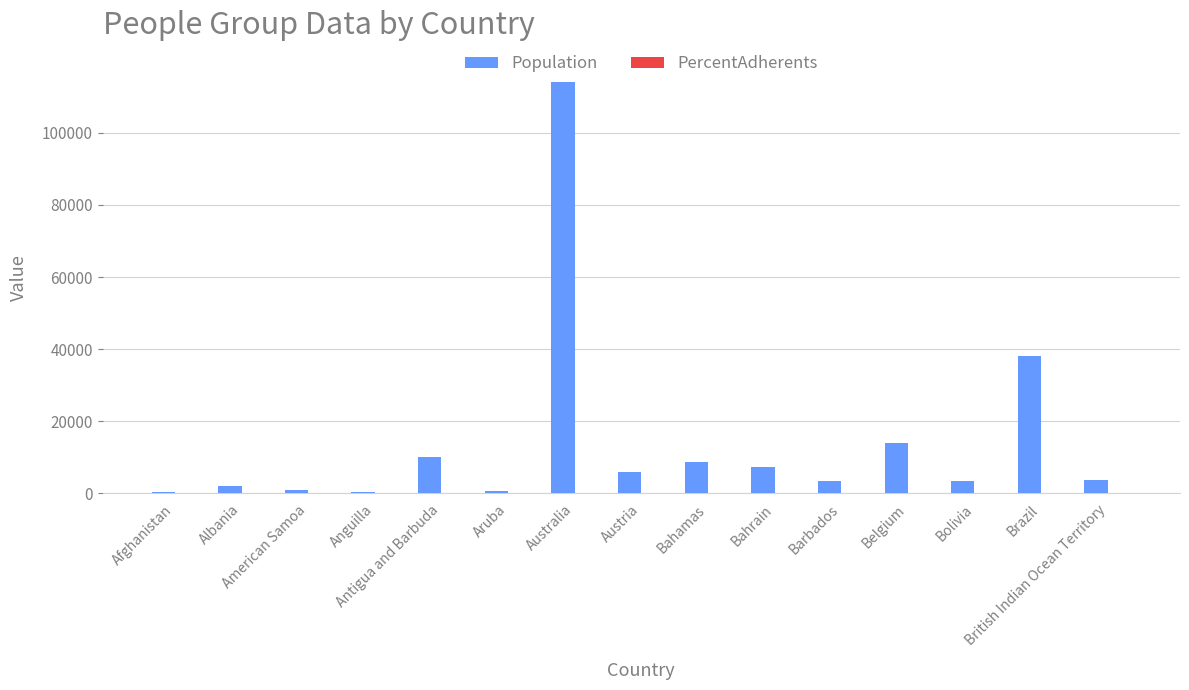

Between Bahamas and Belgium, which series saw the biggest shift?

Population